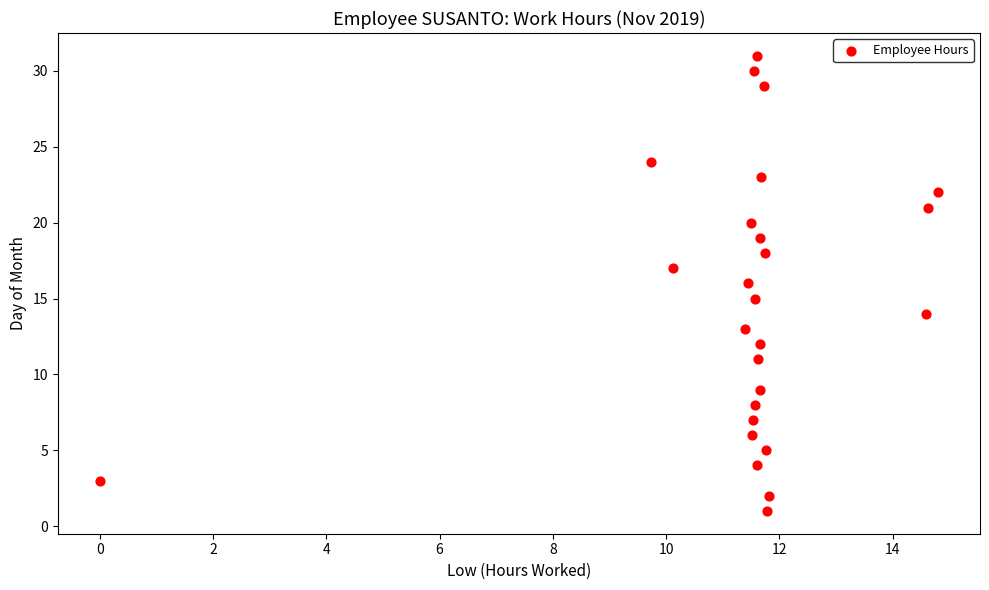

What is the range of Y values (max minus min)?

30